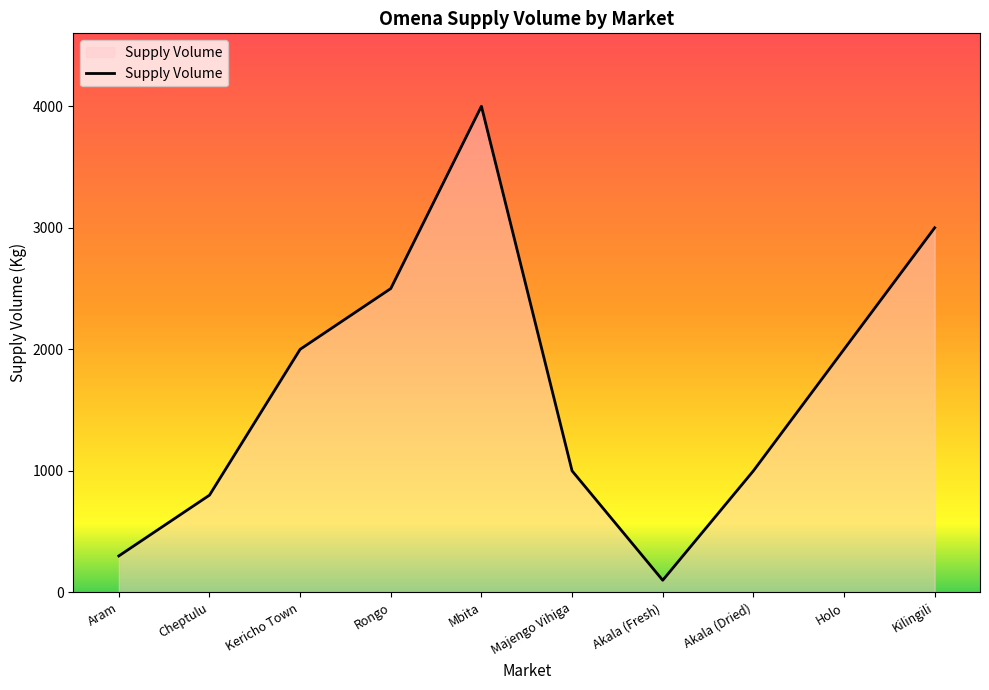

The value at Holo is 2000. True or false?

True